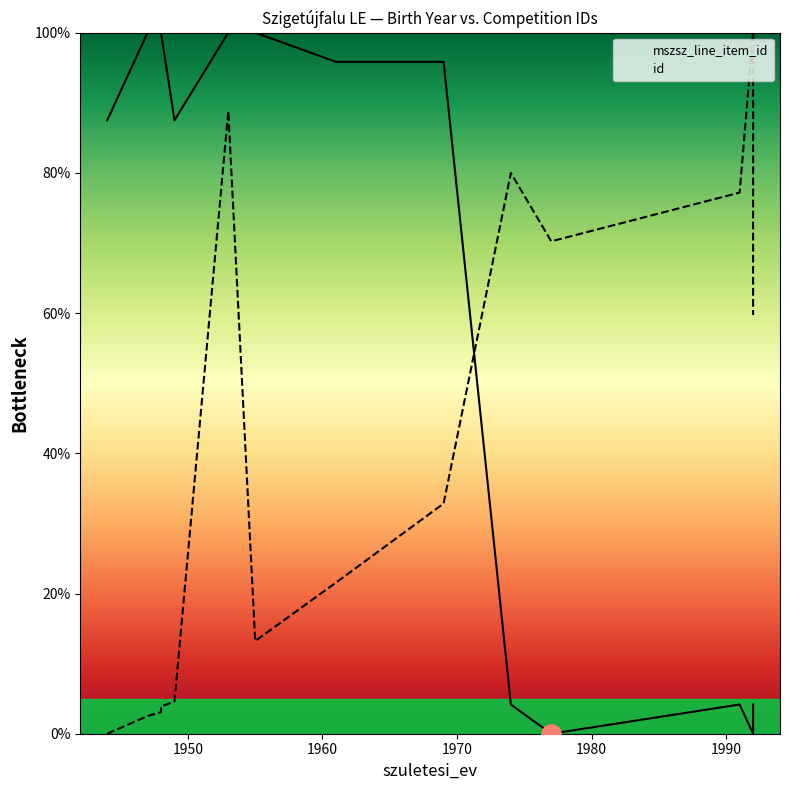

Reading left to right, what are all the values shown in this chart?

mszsz_line_item_id: 87.5	100.0	100.0	100.0	87.5	100.0	100.0	95.8	95.8	4.2	0.0	4.2	0.0	4.2
id: 0.0	2.5	3.1	3.9	4.6	88.8	13.2	21.5	32.8	80.0	70.2	77.2	100.0	59.7